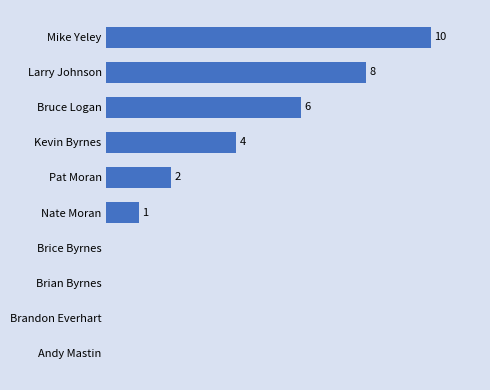

Between Brian Byrnes and Mike Yeley, which is larger?

Mike Yeley